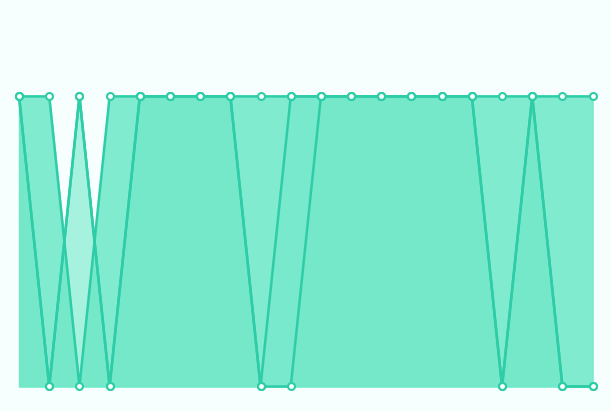

At 13, list the series in order from smallest to largest.

施術管理者（あん摩）_line, 施術管理者（はり）_line, 施術管理者（きゅう）_line